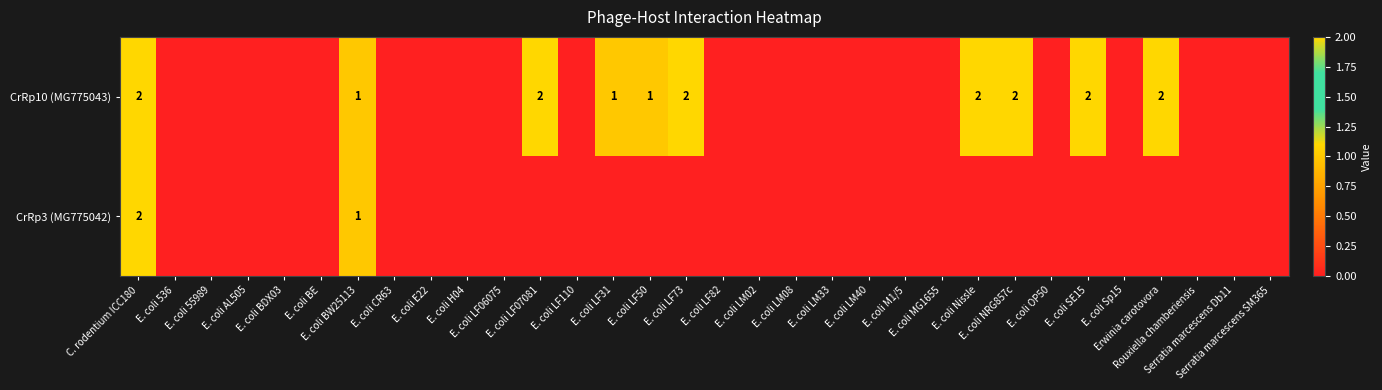

Is it true that CrRp10 (MG775043) equals 2 at C. rodentium ICC180?

True